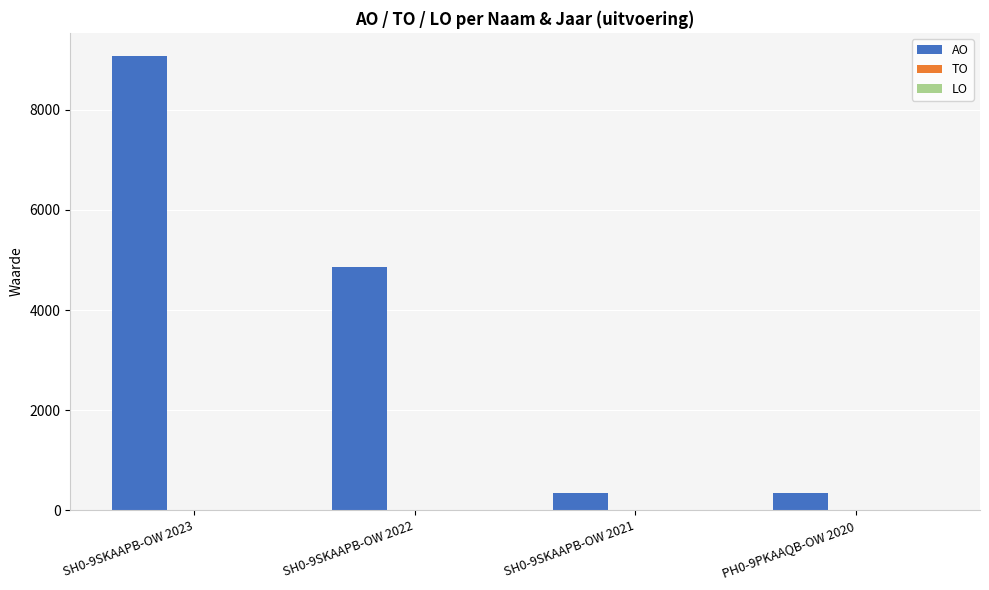

Reading right to left, list all the values displayed in this chart.

PH0-9PKAAQB-OW 2020=340	SH0-9SKAAPB-OW 2021=340	SH0-9SKAAPB-OW 2022=4856	SH0-9SKAAPB-OW 2023=9079